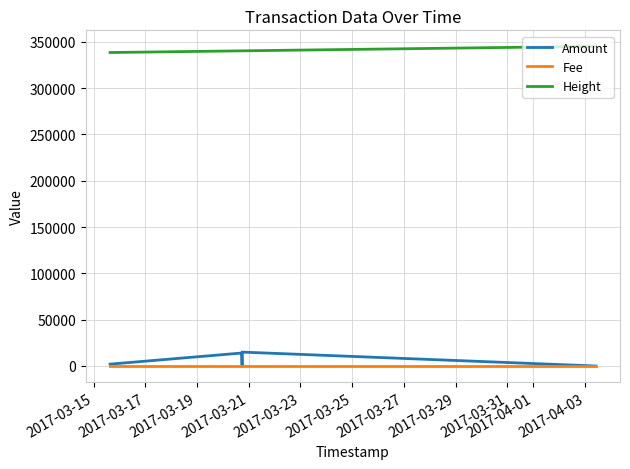

What is the maximum value shown in the chart?

345173.0